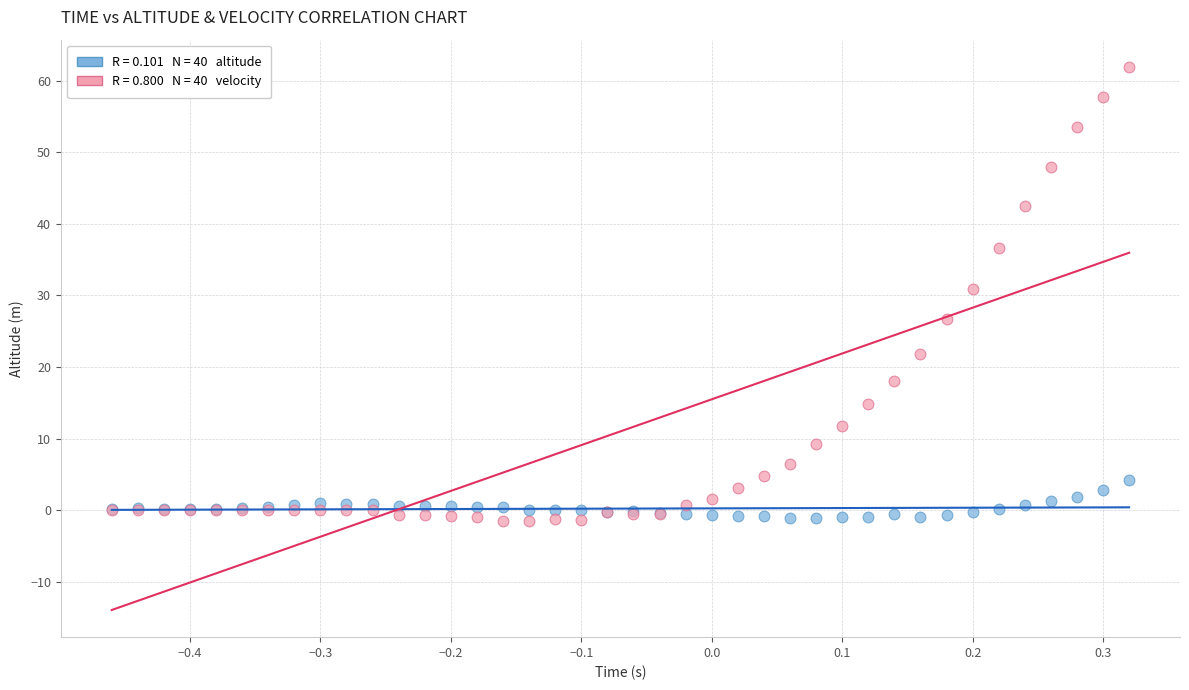

Across all series, what Y value is closest to 30?

30.9